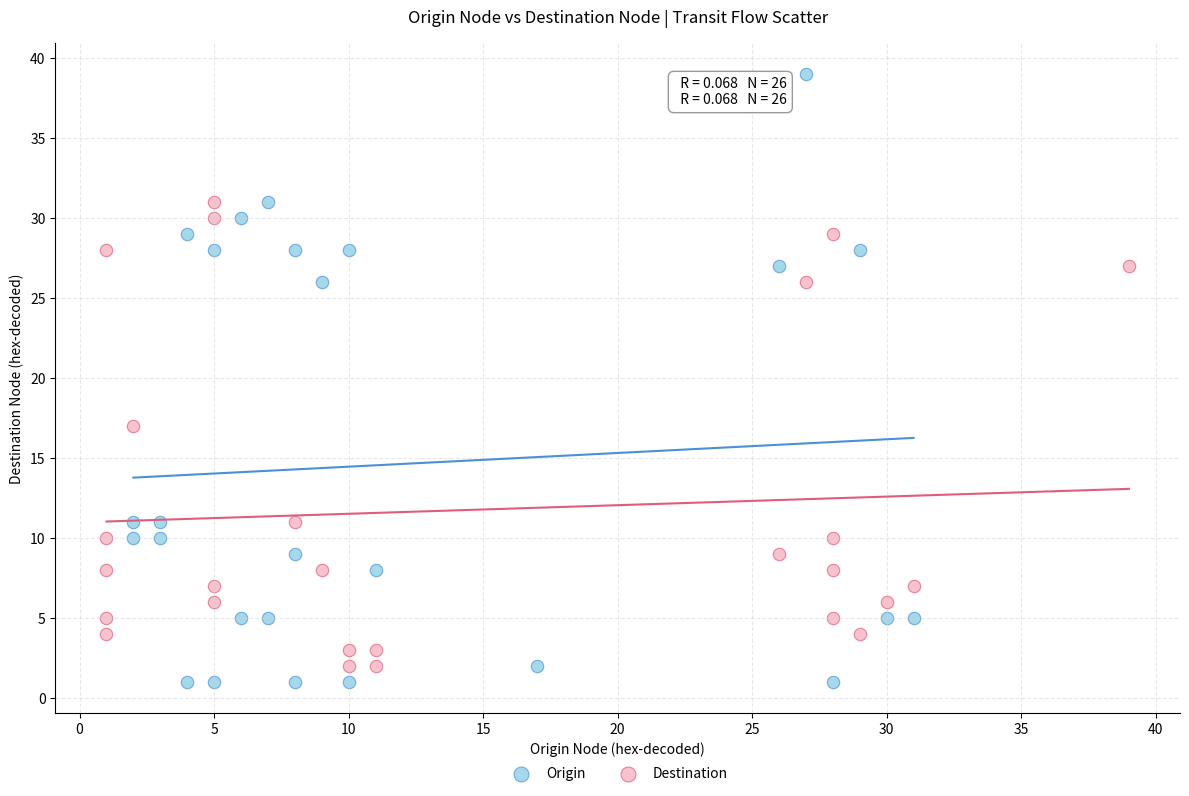

Which series contains the lowest Y value?

Origin